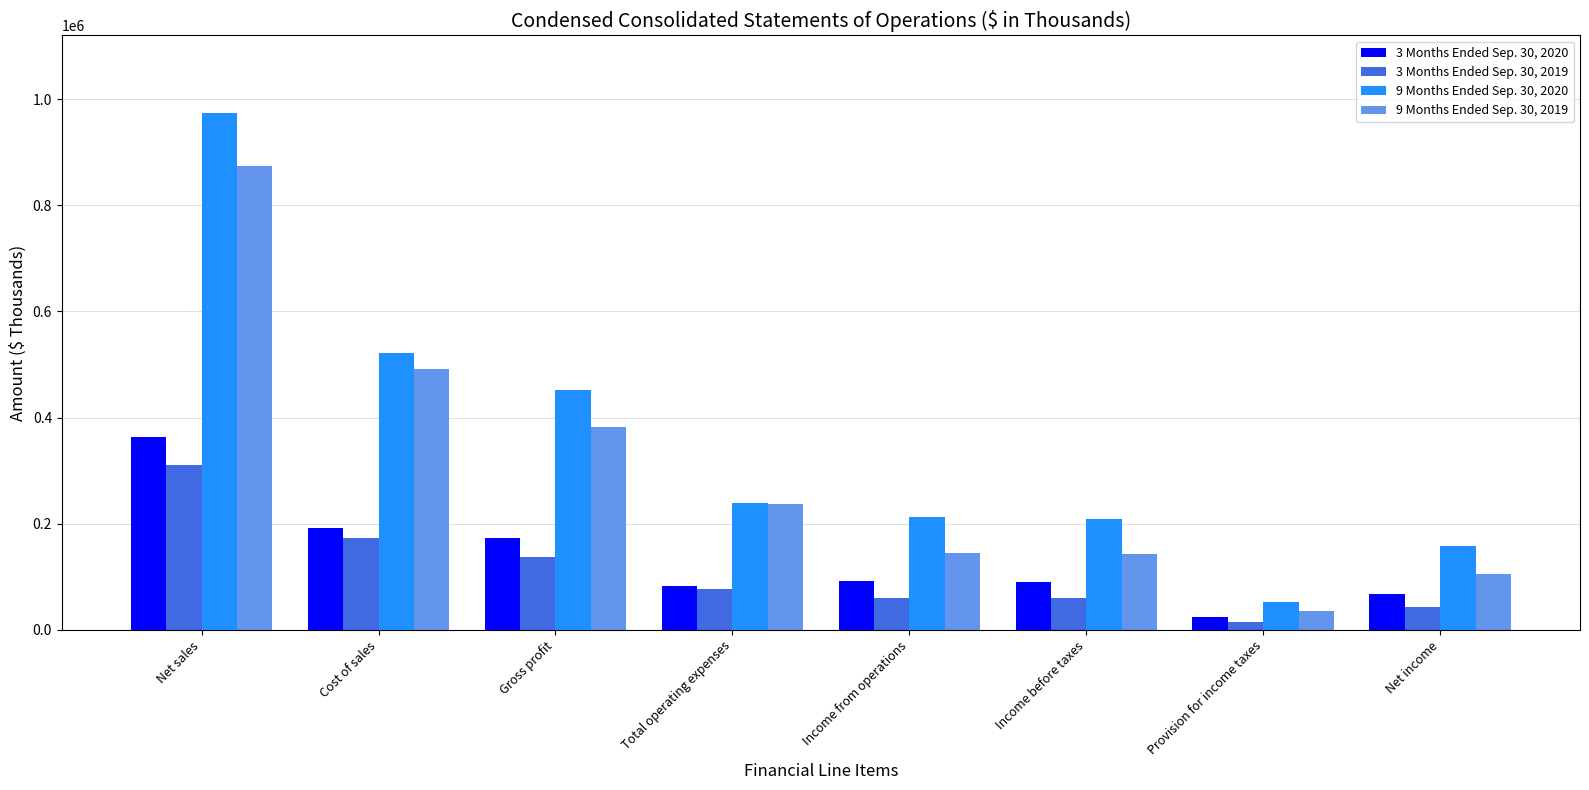

How many data points in 3 Months Ended Sep. 30, 2020 are less than 91343?

4